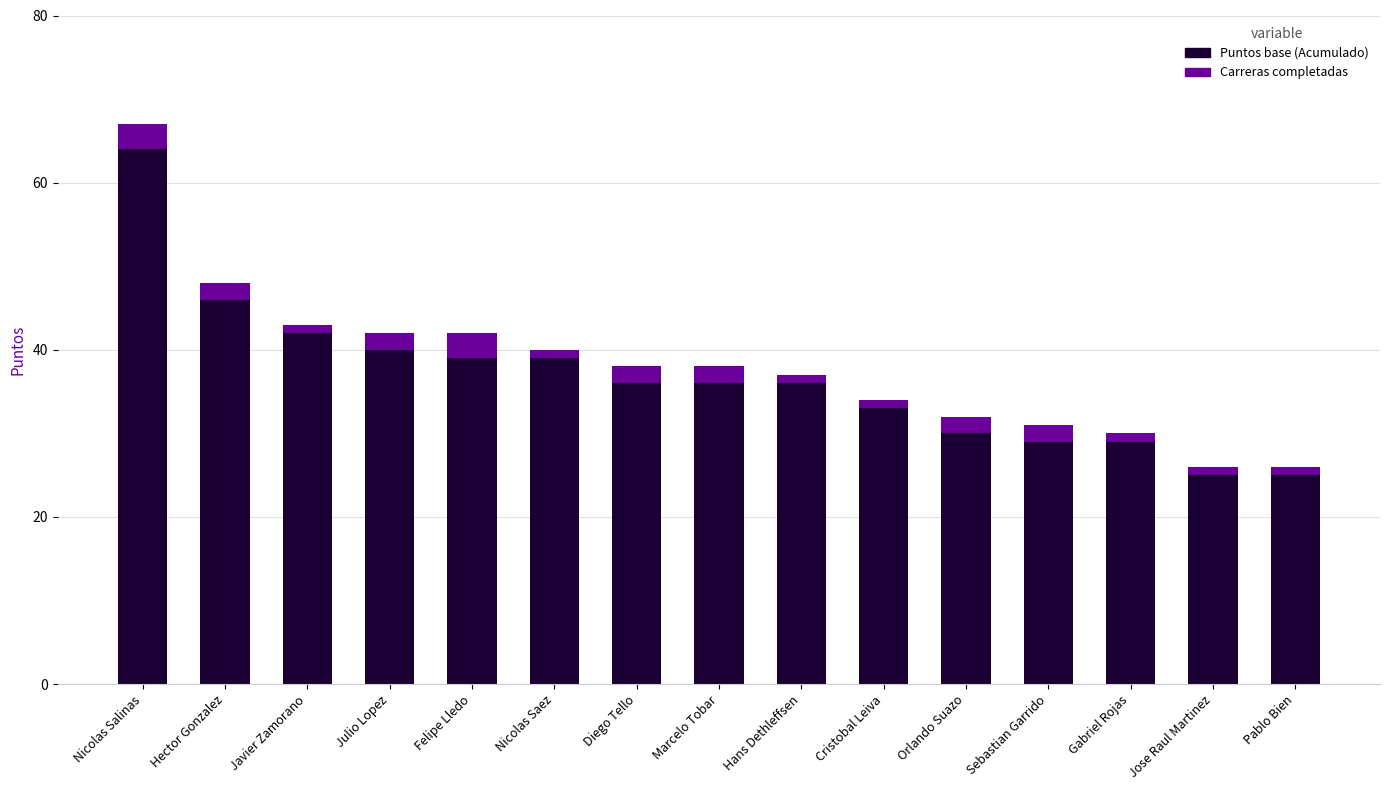

At which category is the sum across all series the highest?

Nicolas Salinas